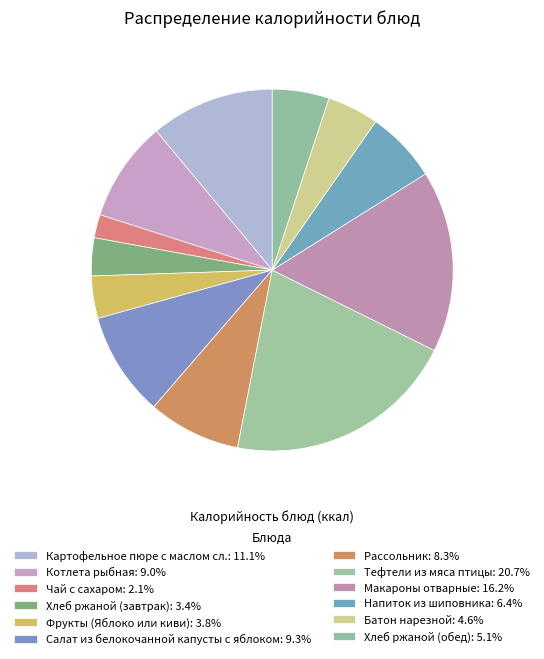

How many segments does this pie chart have?

12